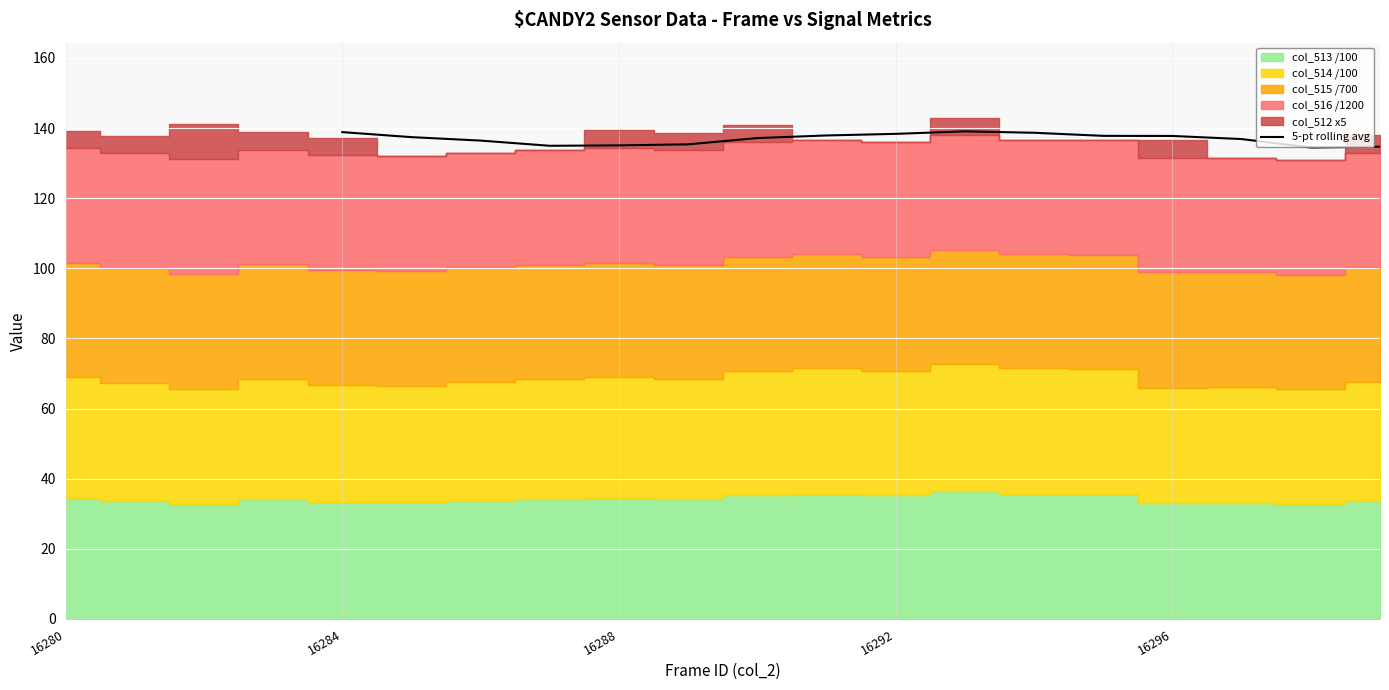

What is the maximum value shown in the chart?

139.1